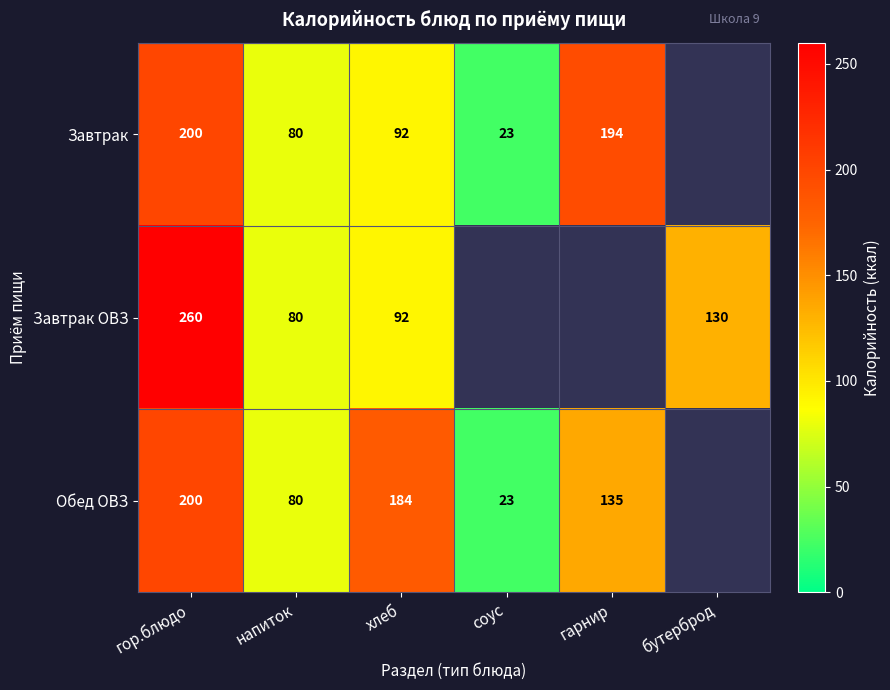

The value of Завтрак ОВЗ at хлеб is 137. True or false?

False